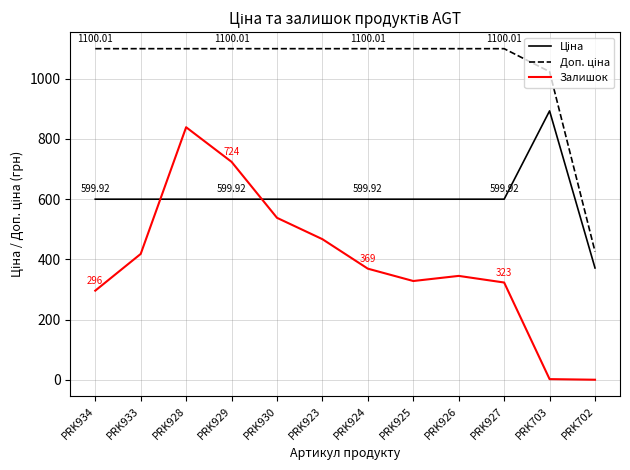

Which series has the widest spread of values?

Залишок